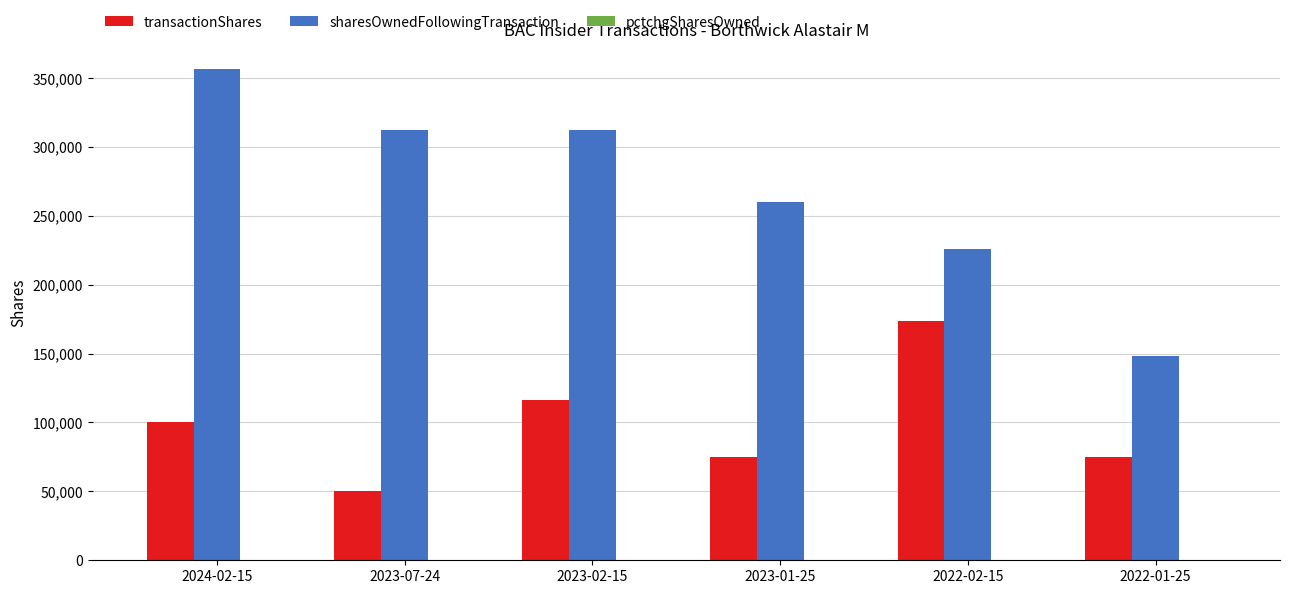

Which category has the highest value across all series?

2024-02-15